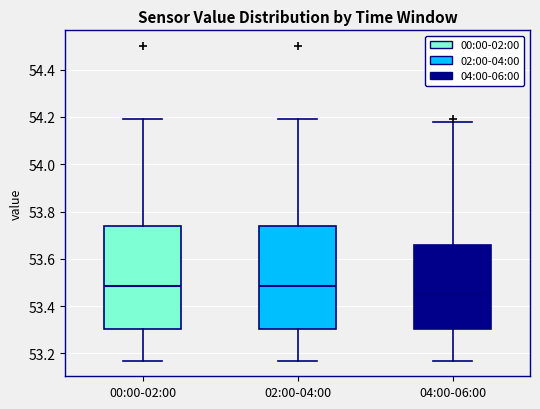

Which box's median line is the lowest?

04:00-06:00